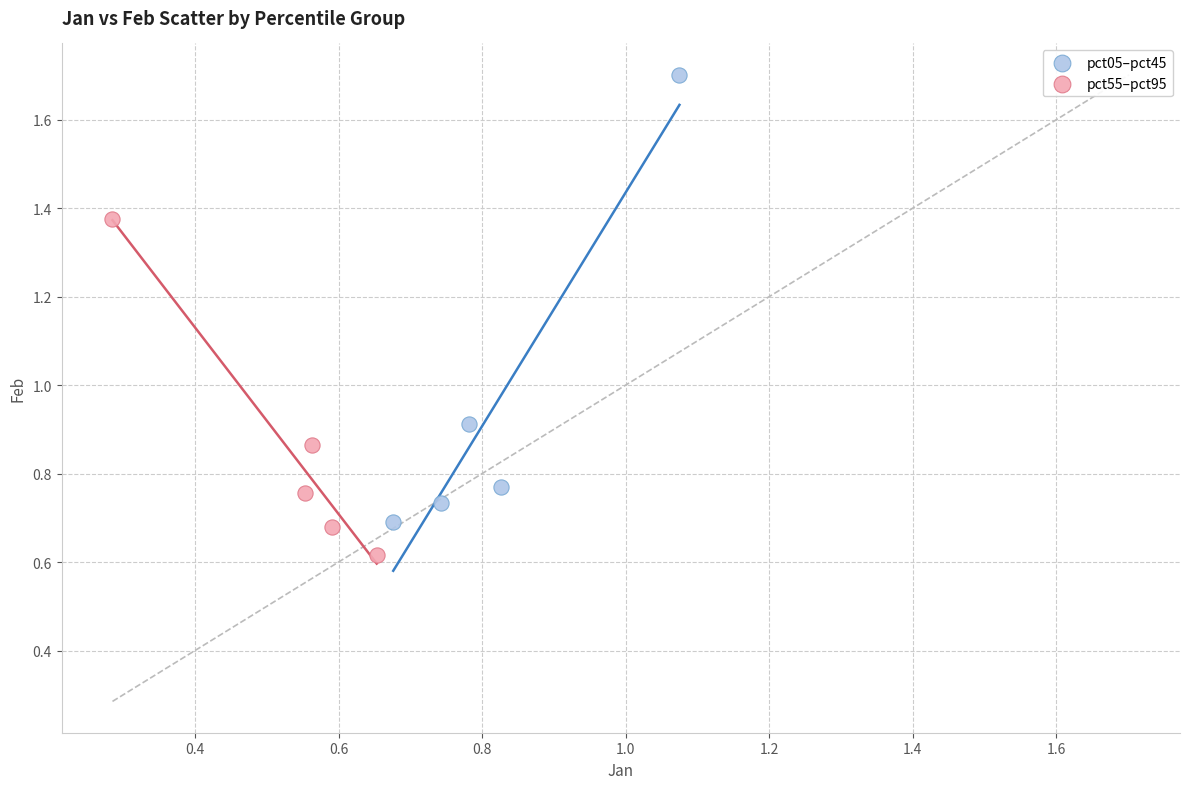

Which series reaches the minimum Y coordinate?

pct55–pct95